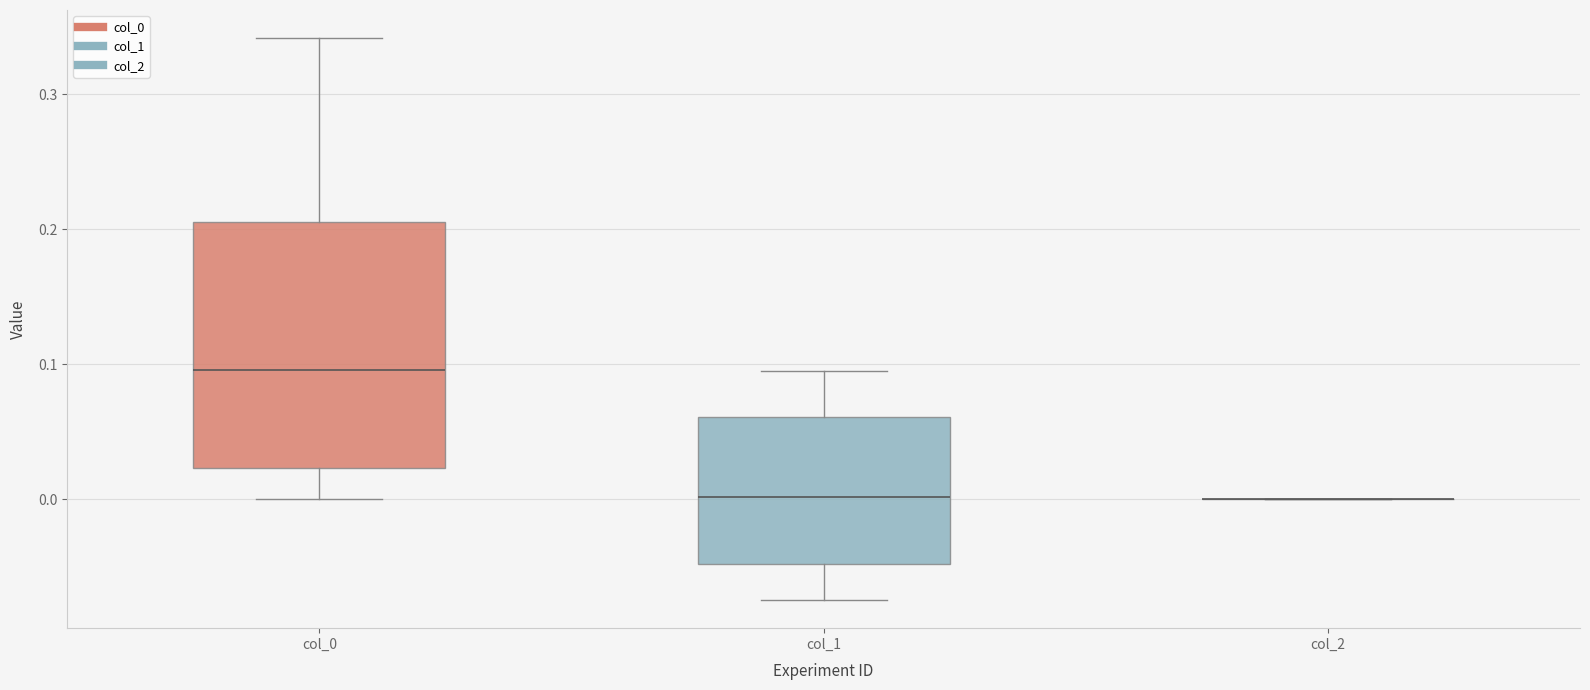

Reading left to right, transcribe this box plot: for each box, give where its median line is, the range the box spans, and where its two whiskers end, as read against the y-axis. The values are not printed on the chart, so give them approximately, as read against the axis.

col_0: median 0.10, box 0.02 to 0.21, whiskers 0.00 to 0.34
col_1: median 0.00, box -0.05 to 0.06, whiskers -0.07 to 0.09
col_2: box collapsed to a line at 0.00, whiskers 0.00 to 0.00